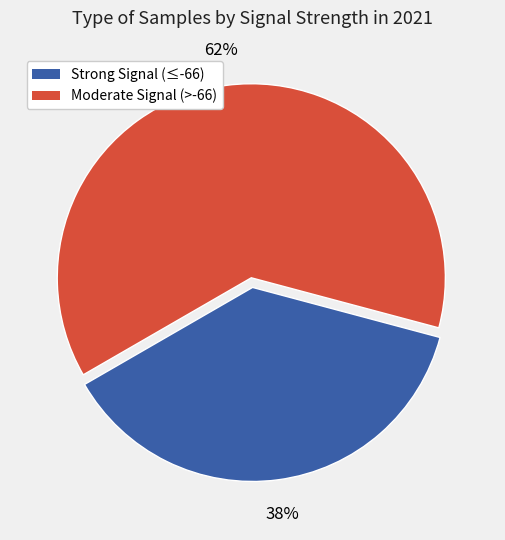

How many segments does this pie chart have?

2